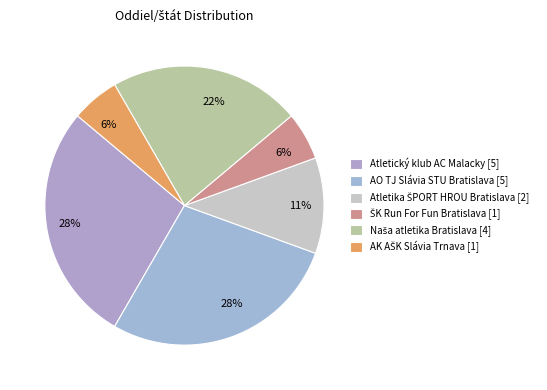

How many segments does this pie chart have?

6